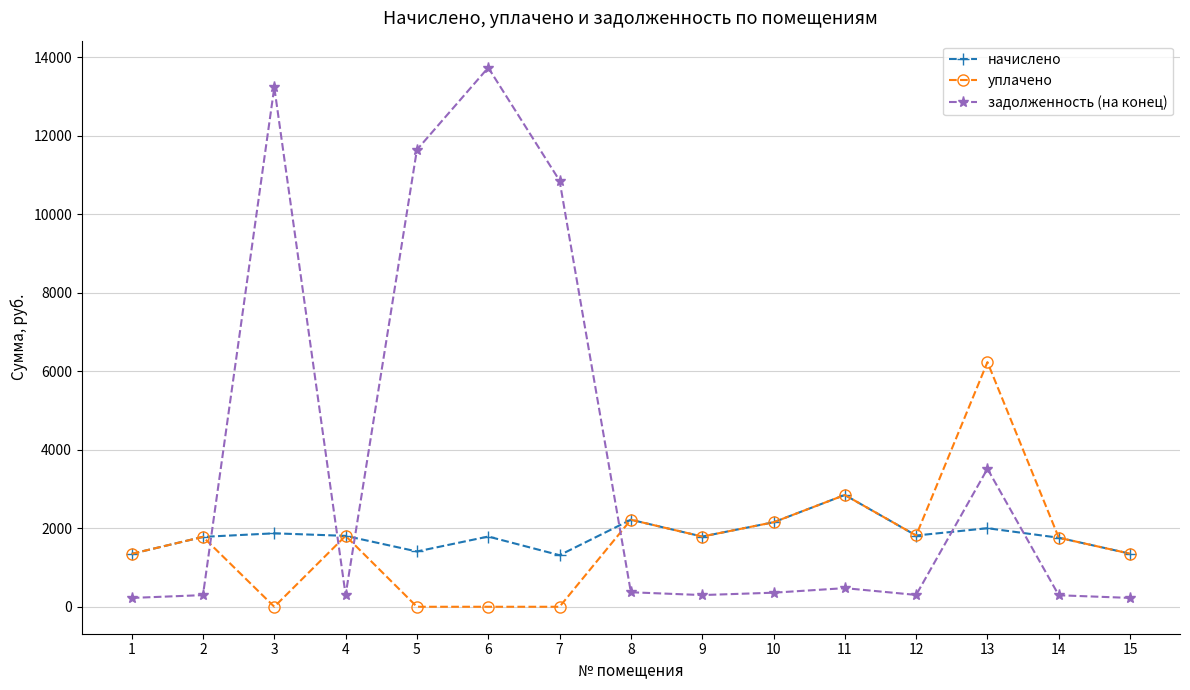

What is the total value across all series at 13?

11743.9